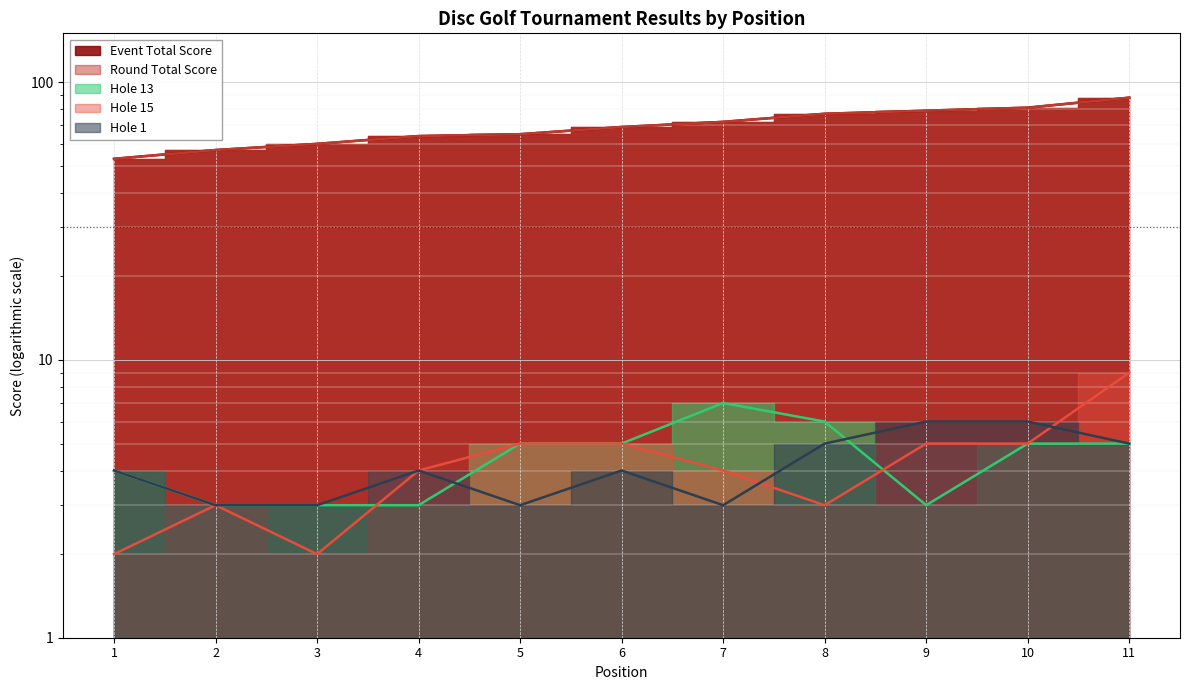

What is the average value of the hole_15 series?

4